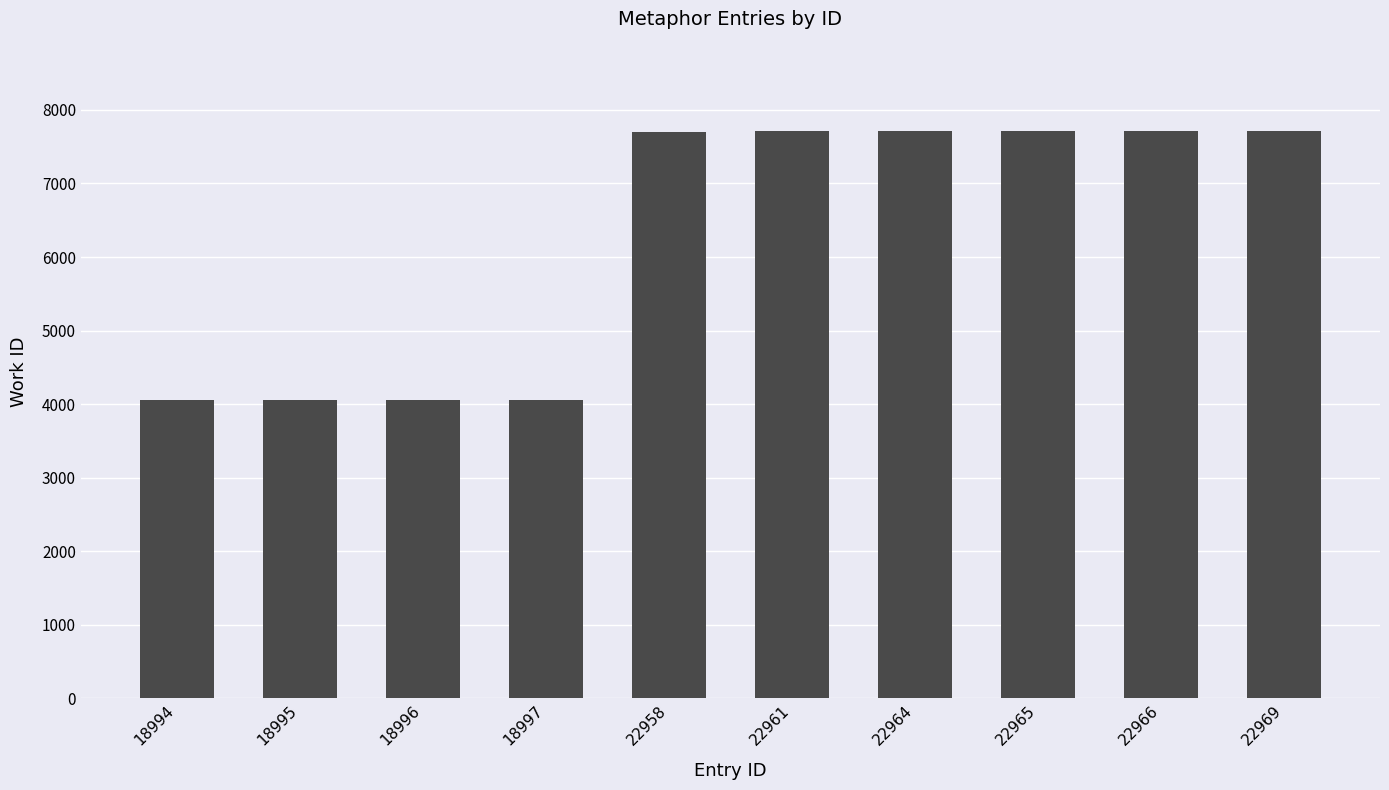

What is the sum of the values at 22969 and 18996?

11764